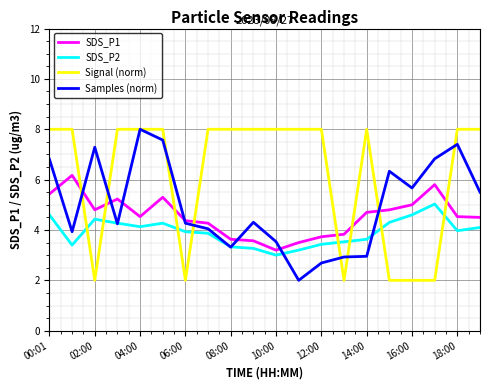

List the series in order of their overall mean, lowest first.

SDS_P2, SDS_P1, Samples (norm), Signal (norm)